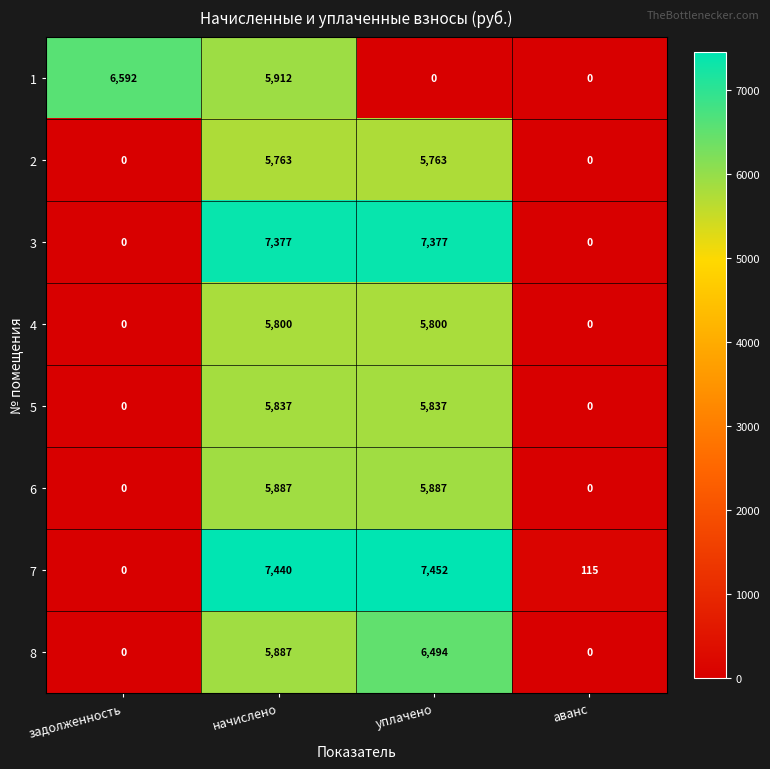

True or false: 4 has a value of 5800 at начислено.

True